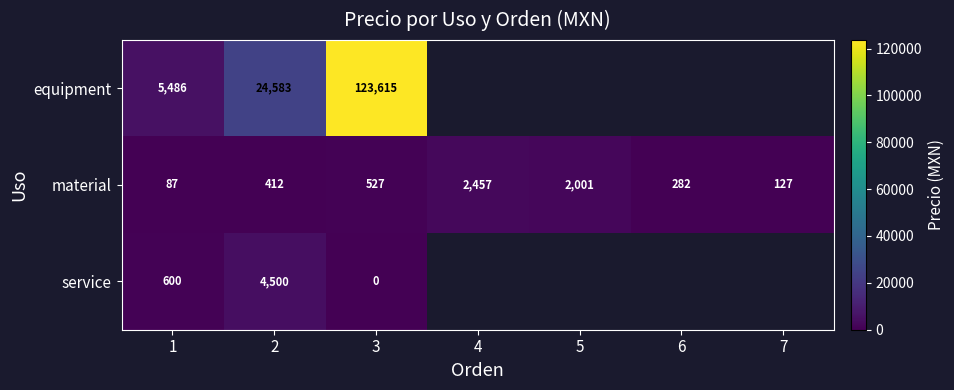

At 2, list the series in order from largest to smallest.

equipment, service, material